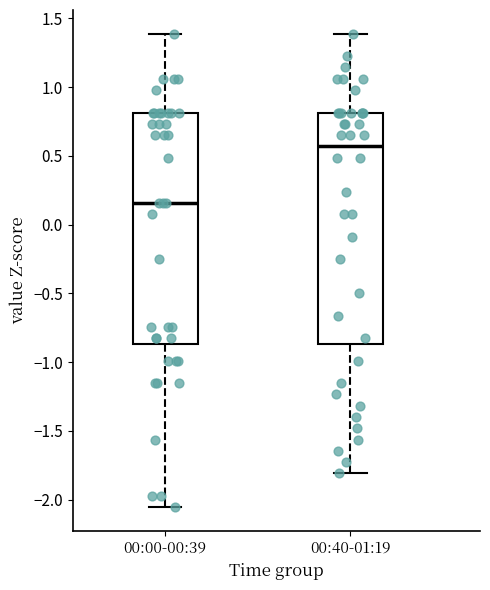

Reading left to right, transcribe this box plot: for each box, give where its median line is, the range the box spans, and where its two whiskers end, as read against the y-axis. The values are not printed on the chart, so give them approximately, as read against the axis.

00:00-00:39: median 0.15, box -0.85 to 0.80, whiskers -2.05 to 1.40
00:40-01:19: median 0.55, box -0.85 to 0.80, whiskers -1.80 to 1.40